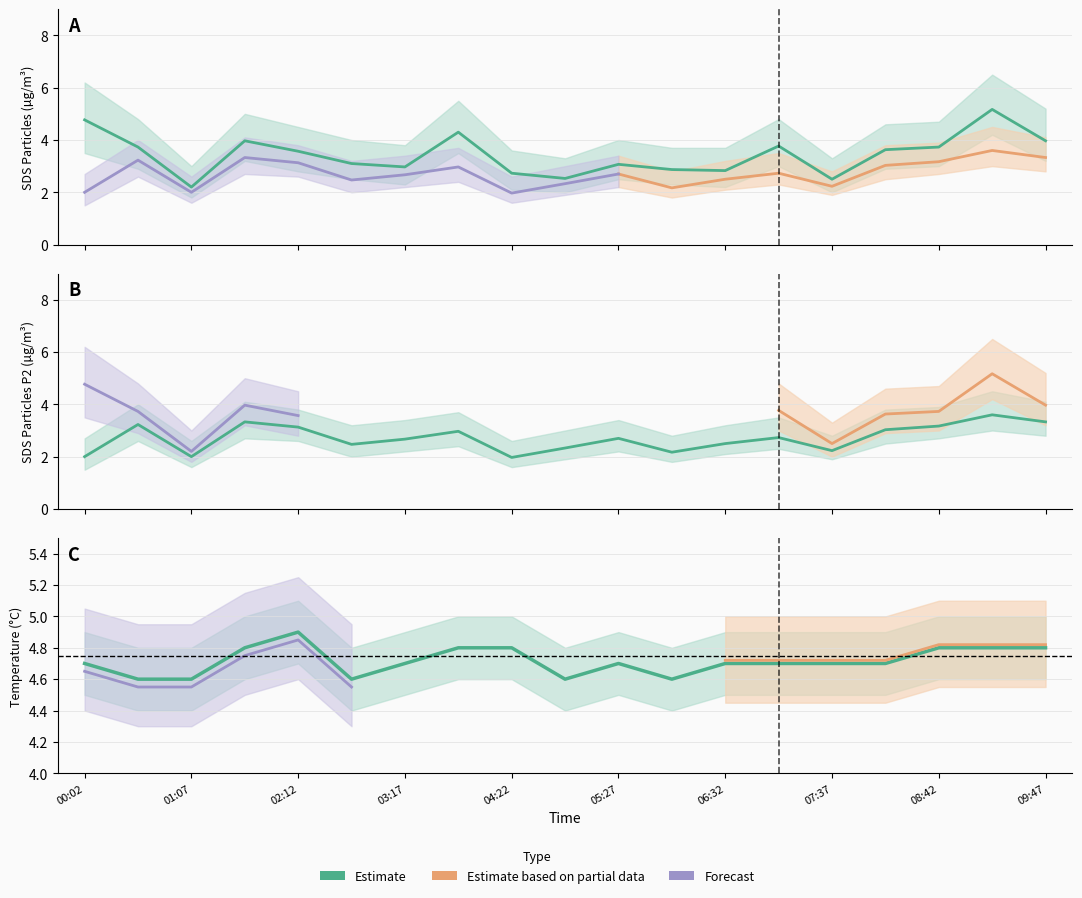

Between 09:15 and 04:55, which is larger?

09:15